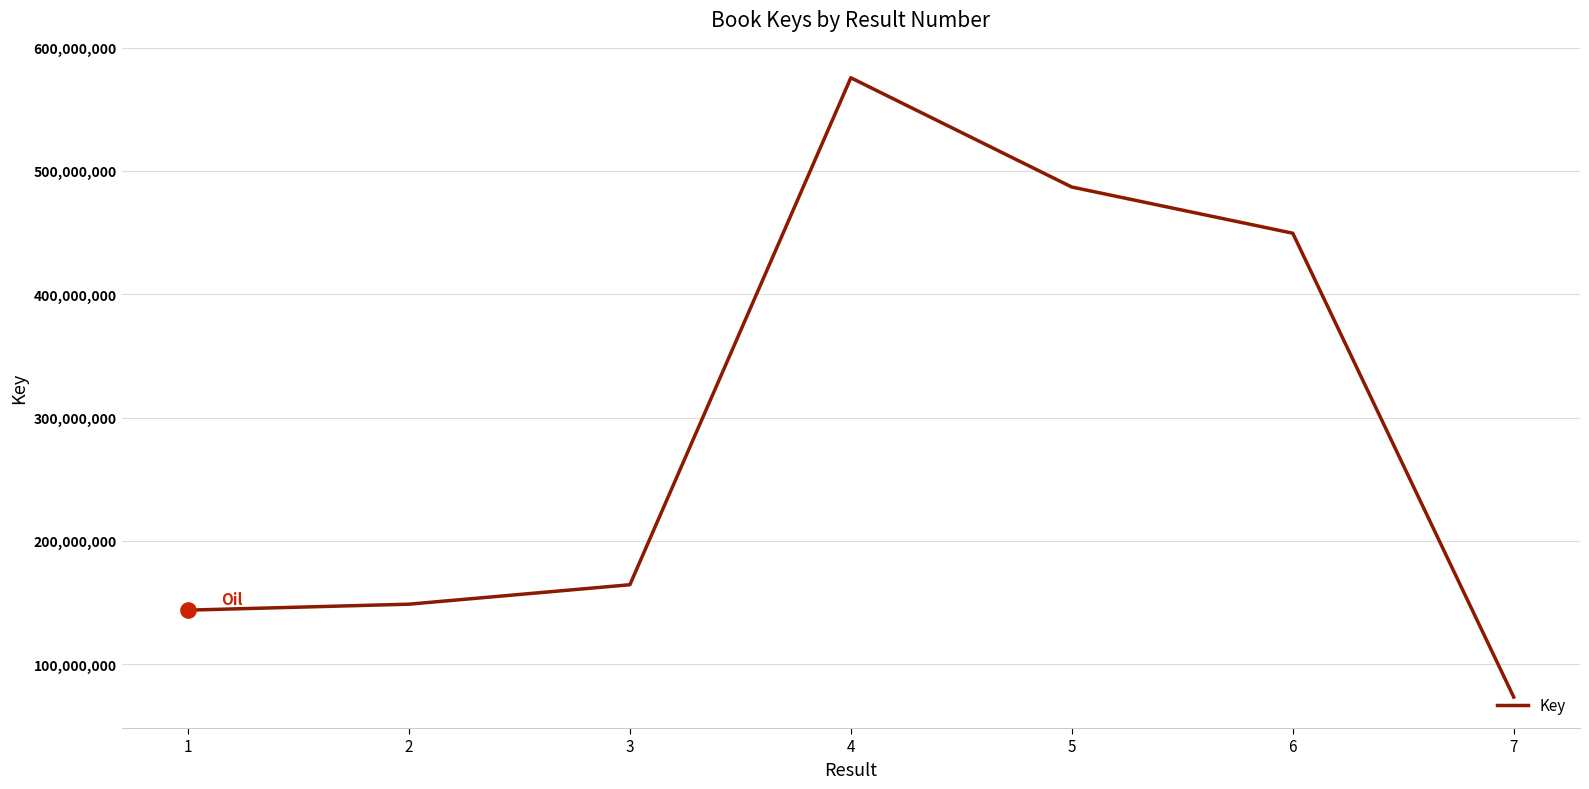

Which label corresponds to the largest value in the chart?

4